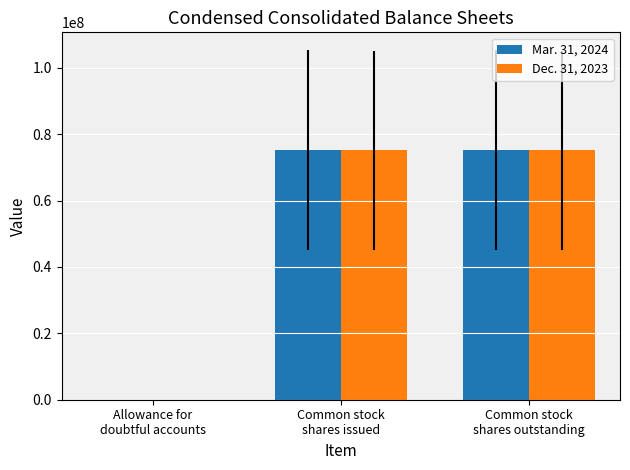

True or false: Dec. 31, 2023 has a value of 127045778 at Common stock
shares issued.

False